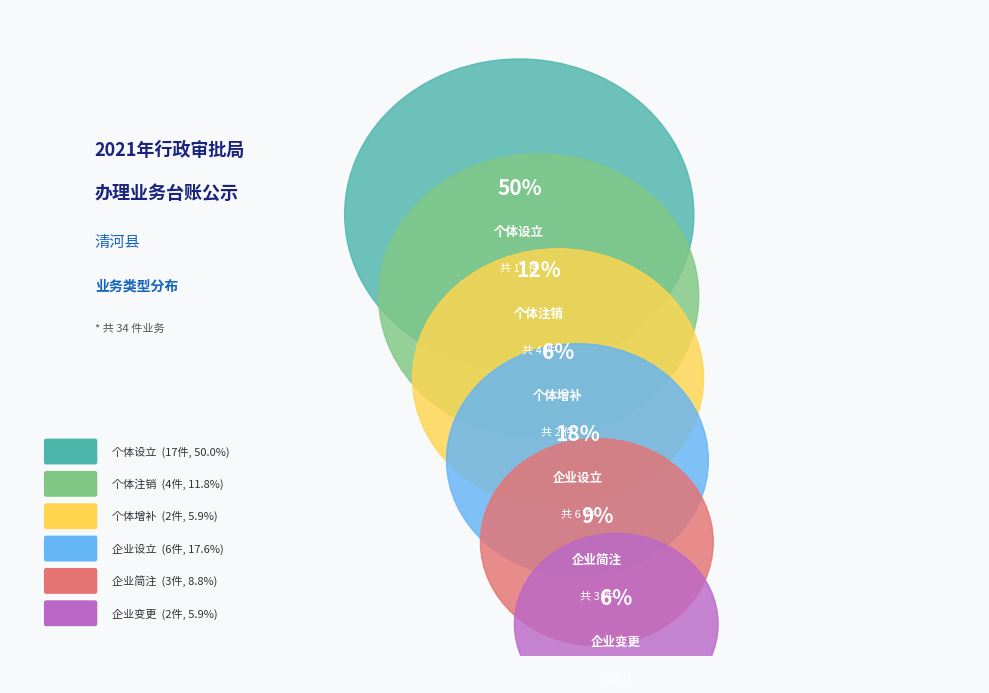

Is there a majority slice in this chart?

No